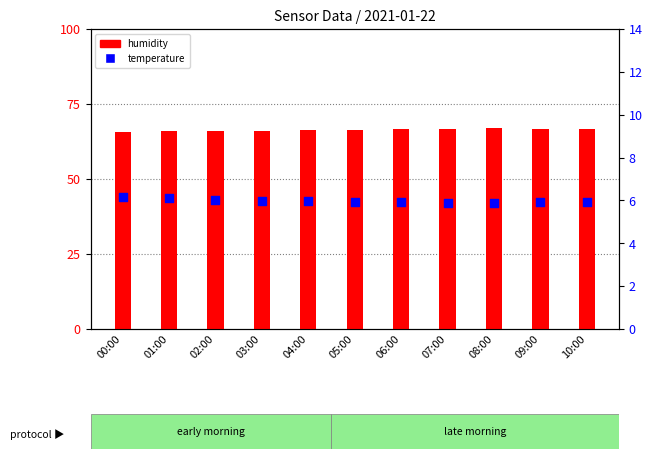

What are all the series names shown in the legend?

humidity, temperature